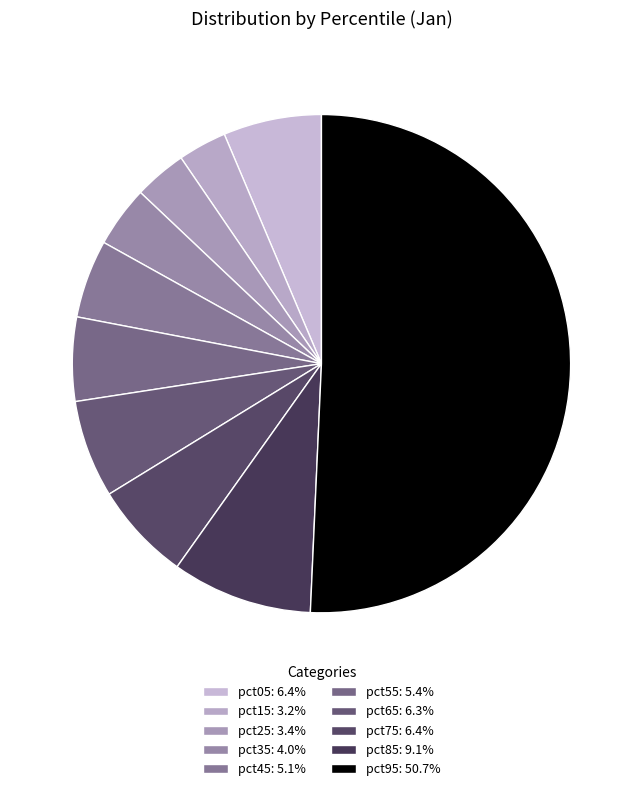

Do pct05 and pct25 together represent more than half of the pie?

No